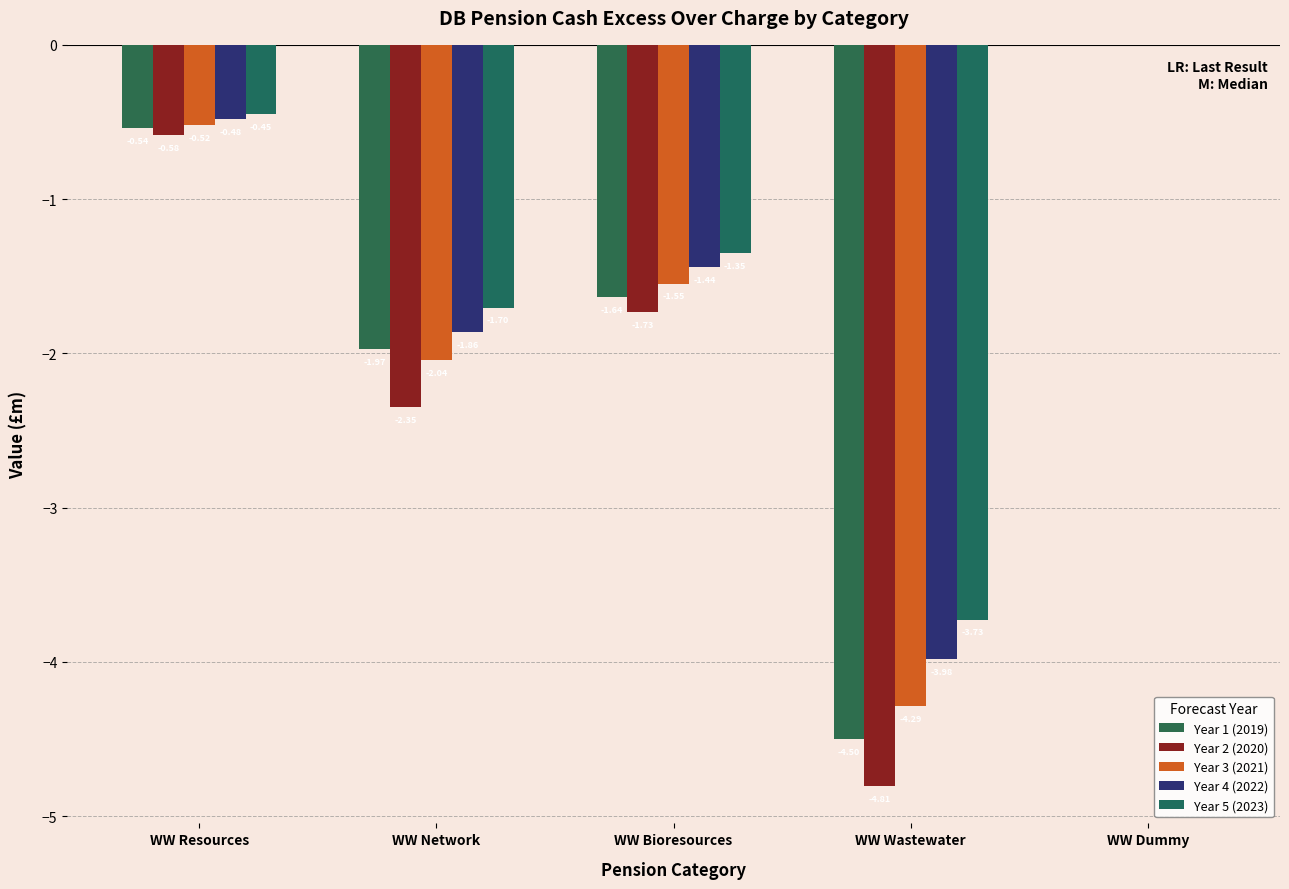

Which series has the widest spread of values?

Year 2 (2020)